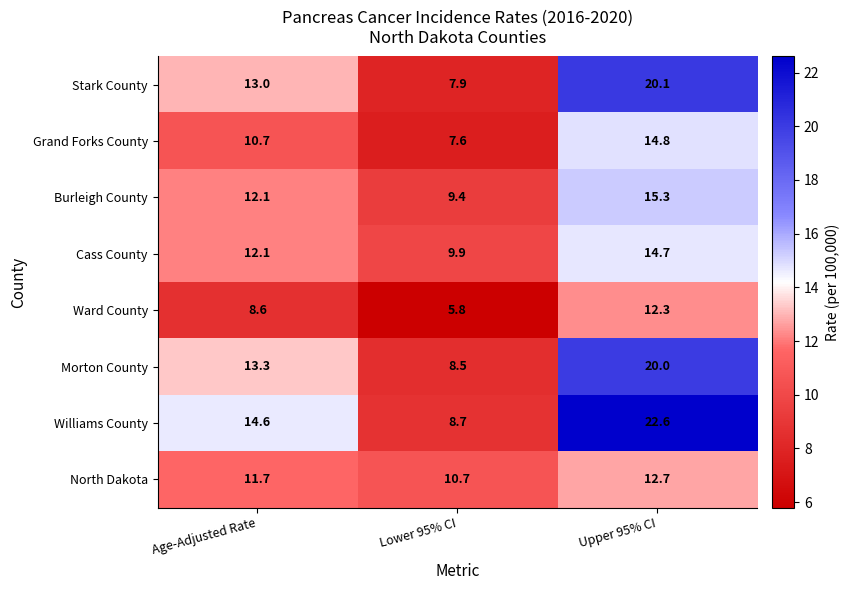

Rank the series at Upper 95% CI from lowest to highest value.

Ward County, North Dakota, Cass County, Grand Forks County, Burleigh County, Morton County, Stark County, Williams County